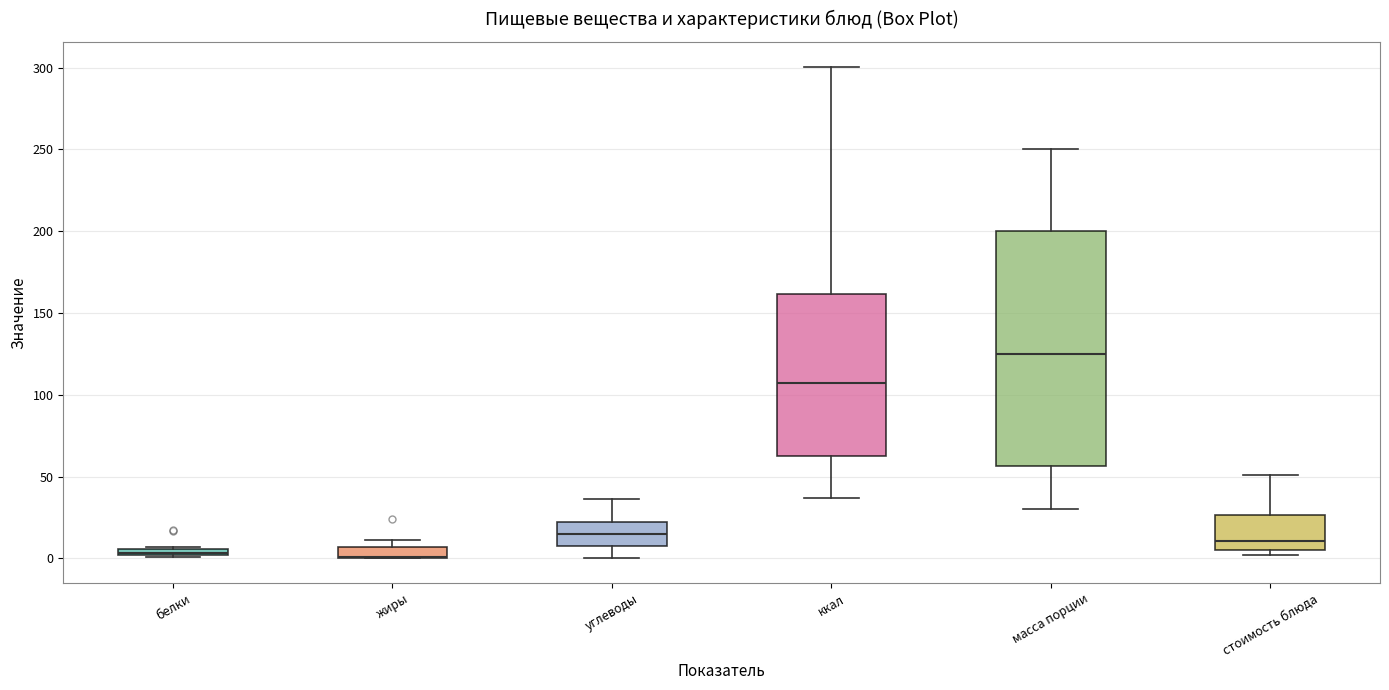

Where does the median line of the box for углеводы sit on the y-axis? The values are not printed on the chart, so give them approximately, as read against the axis.

15